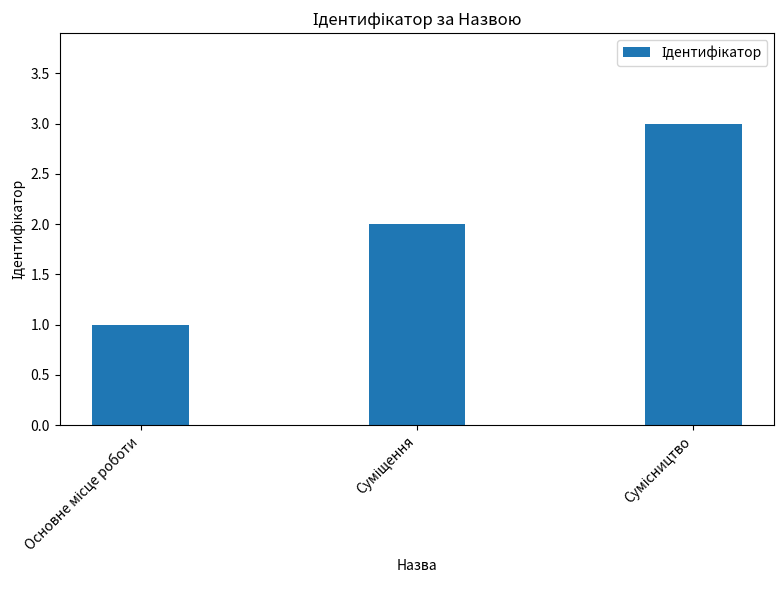

What is the sum of all values?

6